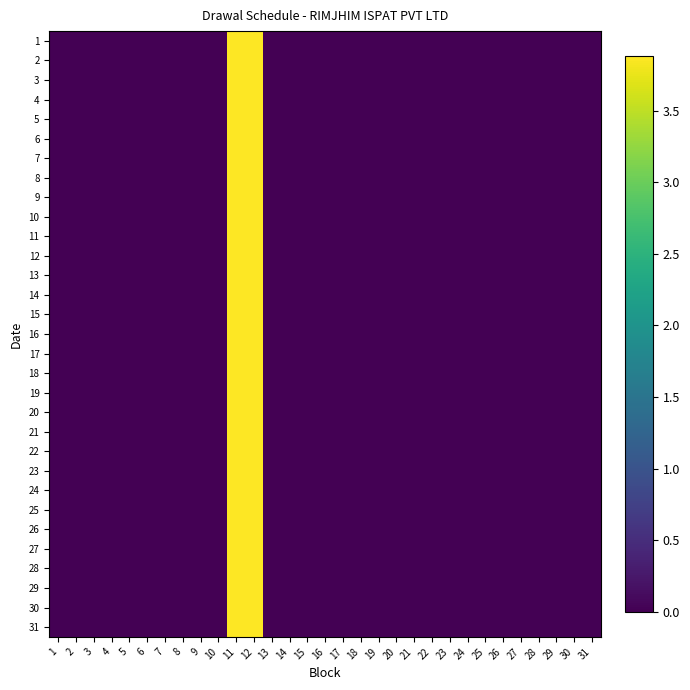

Reading left to right, extract all data points from this chart.

1: 1=0.0	2=0.0	3=0.0	4=0.0	5=0.0	6=0.0	7=0.0	8=0.0	9=0.0	10=0.0	11=3.9	12=3.9	13=0.0	14=0.0	15=0.0	16=0.0	17=0.0	18=0.0	19=0.0	20=0.0	21=0.0	22=0.0	23=0.0	24=0.0	25=0.0	26=0.0	27=0.0	28=0.0	29=0.0	30=0.0	31=0.0
2: 1=0.0	2=0.0	3=0.0	4=0.0	5=0.0	6=0.0	7=0.0	8=0.0	9=0.0	10=0.0	11=3.9	12=3.9	13=0.0	14=0.0	15=0.0	16=0.0	17=0.0	18=0.0	19=0.0	20=0.0	21=0.0	22=0.0	23=0.0	24=0.0	25=0.0	26=0.0	27=0.0	28=0.0	29=0.0	30=0.0	31=0.0
3: 1=0.0	2=0.0	3=0.0	4=0.0	5=0.0	6=0.0	7=0.0	8=0.0	9=0.0	10=0.0	11=3.9	12=3.9	13=0.0	14=0.0	15=0.0	16=0.0	17=0.0	18=0.0	19=0.0	20=0.0	21=0.0	22=0.0	23=0.0	24=0.0	25=0.0	26=0.0	27=0.0	28=0.0	29=0.0	30=0.0	31=0.0
4: 1=0.0	2=0.0	3=0.0	4=0.0	5=0.0	6=0.0	7=0.0	8=0.0	9=0.0	10=0.0	11=3.9	12=3.9	13=0.0	14=0.0	15=0.0	16=0.0	17=0.0	18=0.0	19=0.0	20=0.0	21=0.0	22=0.0	23=0.0	24=0.0	25=0.0	26=0.0	27=0.0	28=0.0	29=0.0	30=0.0	31=0.0
5: 1=0.0	2=0.0	3=0.0	4=0.0	5=0.0	6=0.0	7=0.0	8=0.0	9=0.0	10=0.0	11=3.9	12=3.9	13=0.0	14=0.0	15=0.0	16=0.0	17=0.0	18=0.0	19=0.0	20=0.0	21=0.0	22=0.0	23=0.0	24=0.0	25=0.0	26=0.0	27=0.0	28=0.0	29=0.0	30=0.0	31=0.0
6: 1=0.0	2=0.0	3=0.0	4=0.0	5=0.0	6=0.0	7=0.0	8=0.0	9=0.0	10=0.0	11=3.9	12=3.9	13=0.0	14=0.0	15=0.0	16=0.0	17=0.0	18=0.0	19=0.0	20=0.0	21=0.0	22=0.0	23=0.0	24=0.0	25=0.0	26=0.0	27=0.0	28=0.0	29=0.0	30=0.0	31=0.0
7: 1=0.0	2=0.0	3=0.0	4=0.0	5=0.0	6=0.0	7=0.0	8=0.0	9=0.0	10=0.0	11=3.9	12=3.9	13=0.0	14=0.0	15=0.0	16=0.0	17=0.0	18=0.0	19=0.0	20=0.0	21=0.0	22=0.0	23=0.0	24=0.0	25=0.0	26=0.0	27=0.0	28=0.0	29=0.0	30=0.0	31=0.0
8: 1=0.0	2=0.0	3=0.0	4=0.0	5=0.0	6=0.0	7=0.0	8=0.0	9=0.0	10=0.0	11=3.9	12=3.9	13=0.0	14=0.0	15=0.0	16=0.0	17=0.0	18=0.0	19=0.0	20=0.0	21=0.0	22=0.0	23=0.0	24=0.0	25=0.0	26=0.0	27=0.0	28=0.0	29=0.0	30=0.0	31=0.0
9: 1=0.0	2=0.0	3=0.0	4=0.0	5=0.0	6=0.0	7=0.0	8=0.0	9=0.0	10=0.0	11=3.9	12=3.9	13=0.0	14=0.0	15=0.0	16=0.0	17=0.0	18=0.0	19=0.0	20=0.0	21=0.0	22=0.0	23=0.0	24=0.0	25=0.0	26=0.0	27=0.0	28=0.0	29=0.0	30=0.0	31=0.0
10: 1=0.0	2=0.0	3=0.0	4=0.0	5=0.0	6=0.0	7=0.0	8=0.0	9=0.0	10=0.0	11=3.9	12=3.9	13=0.0	14=0.0	15=0.0	16=0.0	17=0.0	18=0.0	19=0.0	20=0.0	21=0.0	22=0.0	23=0.0	24=0.0	25=0.0	26=0.0	27=0.0	28=0.0	29=0.0	30=0.0	31=0.0
11: 1=0.0	2=0.0	3=0.0	4=0.0	5=0.0	6=0.0	7=0.0	8=0.0	9=0.0	10=0.0	11=3.9	12=3.9	13=0.0	14=0.0	15=0.0	16=0.0	17=0.0	18=0.0	19=0.0	20=0.0	21=0.0	22=0.0	23=0.0	24=0.0	25=0.0	26=0.0	27=0.0	28=0.0	29=0.0	30=0.0	31=0.0
12: 1=0.0	2=0.0	3=0.0	4=0.0	5=0.0	6=0.0	7=0.0	8=0.0	9=0.0	10=0.0	11=3.9	12=3.9	13=0.0	14=0.0	15=0.0	16=0.0	17=0.0	18=0.0	19=0.0	20=0.0	21=0.0	22=0.0	23=0.0	24=0.0	25=0.0	26=0.0	27=0.0	28=0.0	29=0.0	30=0.0	31=0.0
13: 1=0.0	2=0.0	3=0.0	4=0.0	5=0.0	6=0.0	7=0.0	8=0.0	9=0.0	10=0.0	11=3.9	12=3.9	13=0.0	14=0.0	15=0.0	16=0.0	17=0.0	18=0.0	19=0.0	20=0.0	21=0.0	22=0.0	23=0.0	24=0.0	25=0.0	26=0.0	27=0.0	28=0.0	29=0.0	30=0.0	31=0.0
14: 1=0.0	2=0.0	3=0.0	4=0.0	5=0.0	6=0.0	7=0.0	8=0.0	9=0.0	10=0.0	11=3.9	12=3.9	13=0.0	14=0.0	15=0.0	16=0.0	17=0.0	18=0.0	19=0.0	20=0.0	21=0.0	22=0.0	23=0.0	24=0.0	25=0.0	26=0.0	27=0.0	28=0.0	29=0.0	30=0.0	31=0.0
15: 1=0.0	2=0.0	3=0.0	4=0.0	5=0.0	6=0.0	7=0.0	8=0.0	9=0.0	10=0.0	11=3.9	12=3.9	13=0.0	14=0.0	15=0.0	16=0.0	17=0.0	18=0.0	19=0.0	20=0.0	21=0.0	22=0.0	23=0.0	24=0.0	25=0.0	26=0.0	27=0.0	28=0.0	29=0.0	30=0.0	31=0.0
16: 1=0.0	2=0.0	3=0.0	4=0.0	5=0.0	6=0.0	7=0.0	8=0.0	9=0.0	10=0.0	11=3.9	12=3.9	13=0.0	14=0.0	15=0.0	16=0.0	17=0.0	18=0.0	19=0.0	20=0.0	21=0.0	22=0.0	23=0.0	24=0.0	25=0.0	26=0.0	27=0.0	28=0.0	29=0.0	30=0.0	31=0.0
17: 1=0.0	2=0.0	3=0.0	4=0.0	5=0.0	6=0.0	7=0.0	8=0.0	9=0.0	10=0.0	11=3.9	12=3.9	13=0.0	14=0.0	15=0.0	16=0.0	17=0.0	18=0.0	19=0.0	20=0.0	21=0.0	22=0.0	23=0.0	24=0.0	25=0.0	26=0.0	27=0.0	28=0.0	29=0.0	30=0.0	31=0.0
18: 1=0.0	2=0.0	3=0.0	4=0.0	5=0.0	6=0.0	7=0.0	8=0.0	9=0.0	10=0.0	11=3.9	12=3.9	13=0.0	14=0.0	15=0.0	16=0.0	17=0.0	18=0.0	19=0.0	20=0.0	21=0.0	22=0.0	23=0.0	24=0.0	25=0.0	26=0.0	27=0.0	28=0.0	29=0.0	30=0.0	31=0.0
19: 1=0.0	2=0.0	3=0.0	4=0.0	5=0.0	6=0.0	7=0.0	8=0.0	9=0.0	10=0.0	11=3.9	12=3.9	13=0.0	14=0.0	15=0.0	16=0.0	17=0.0	18=0.0	19=0.0	20=0.0	21=0.0	22=0.0	23=0.0	24=0.0	25=0.0	26=0.0	27=0.0	28=0.0	29=0.0	30=0.0	31=0.0
20: 1=0.0	2=0.0	3=0.0	4=0.0	5=0.0	6=0.0	7=0.0	8=0.0	9=0.0	10=0.0	11=3.9	12=3.9	13=0.0	14=0.0	15=0.0	16=0.0	17=0.0	18=0.0	19=0.0	20=0.0	21=0.0	22=0.0	23=0.0	24=0.0	25=0.0	26=0.0	27=0.0	28=0.0	29=0.0	30=0.0	31=0.0
21: 1=0.0	2=0.0	3=0.0	4=0.0	5=0.0	6=0.0	7=0.0	8=0.0	9=0.0	10=0.0	11=3.9	12=3.9	13=0.0	14=0.0	15=0.0	16=0.0	17=0.0	18=0.0	19=0.0	20=0.0	21=0.0	22=0.0	23=0.0	24=0.0	25=0.0	26=0.0	27=0.0	28=0.0	29=0.0	30=0.0	31=0.0
22: 1=0.0	2=0.0	3=0.0	4=0.0	5=0.0	6=0.0	7=0.0	8=0.0	9=0.0	10=0.0	11=3.9	12=3.9	13=0.0	14=0.0	15=0.0	16=0.0	17=0.0	18=0.0	19=0.0	20=0.0	21=0.0	22=0.0	23=0.0	24=0.0	25=0.0	26=0.0	27=0.0	28=0.0	29=0.0	30=0.0	31=0.0
23: 1=0.0	2=0.0	3=0.0	4=0.0	5=0.0	6=0.0	7=0.0	8=0.0	9=0.0	10=0.0	11=3.9	12=3.9	13=0.0	14=0.0	15=0.0	16=0.0	17=0.0	18=0.0	19=0.0	20=0.0	21=0.0	22=0.0	23=0.0	24=0.0	25=0.0	26=0.0	27=0.0	28=0.0	29=0.0	30=0.0	31=0.0
24: 1=0.0	2=0.0	3=0.0	4=0.0	5=0.0	6=0.0	7=0.0	8=0.0	9=0.0	10=0.0	11=3.9	12=3.9	13=0.0	14=0.0	15=0.0	16=0.0	17=0.0	18=0.0	19=0.0	20=0.0	21=0.0	22=0.0	23=0.0	24=0.0	25=0.0	26=0.0	27=0.0	28=0.0	29=0.0	30=0.0	31=0.0
25: 1=0.0	2=0.0	3=0.0	4=0.0	5=0.0	6=0.0	7=0.0	8=0.0	9=0.0	10=0.0	11=3.9	12=3.9	13=0.0	14=0.0	15=0.0	16=0.0	17=0.0	18=0.0	19=0.0	20=0.0	21=0.0	22=0.0	23=0.0	24=0.0	25=0.0	26=0.0	27=0.0	28=0.0	29=0.0	30=0.0	31=0.0
26: 1=0.0	2=0.0	3=0.0	4=0.0	5=0.0	6=0.0	7=0.0	8=0.0	9=0.0	10=0.0	11=3.9	12=3.9	13=0.0	14=0.0	15=0.0	16=0.0	17=0.0	18=0.0	19=0.0	20=0.0	21=0.0	22=0.0	23=0.0	24=0.0	25=0.0	26=0.0	27=0.0	28=0.0	29=0.0	30=0.0	31=0.0
27: 1=0.0	2=0.0	3=0.0	4=0.0	5=0.0	6=0.0	7=0.0	8=0.0	9=0.0	10=0.0	11=3.9	12=3.9	13=0.0	14=0.0	15=0.0	16=0.0	17=0.0	18=0.0	19=0.0	20=0.0	21=0.0	22=0.0	23=0.0	24=0.0	25=0.0	26=0.0	27=0.0	28=0.0	29=0.0	30=0.0	31=0.0
28: 1=0.0	2=0.0	3=0.0	4=0.0	5=0.0	6=0.0	7=0.0	8=0.0	9=0.0	10=0.0	11=3.9	12=3.9	13=0.0	14=0.0	15=0.0	16=0.0	17=0.0	18=0.0	19=0.0	20=0.0	21=0.0	22=0.0	23=0.0	24=0.0	25=0.0	26=0.0	27=0.0	28=0.0	29=0.0	30=0.0	31=0.0
29: 1=0.0	2=0.0	3=0.0	4=0.0	5=0.0	6=0.0	7=0.0	8=0.0	9=0.0	10=0.0	11=3.9	12=3.9	13=0.0	14=0.0	15=0.0	16=0.0	17=0.0	18=0.0	19=0.0	20=0.0	21=0.0	22=0.0	23=0.0	24=0.0	25=0.0	26=0.0	27=0.0	28=0.0	29=0.0	30=0.0	31=0.0
30: 1=0.0	2=0.0	3=0.0	4=0.0	5=0.0	6=0.0	7=0.0	8=0.0	9=0.0	10=0.0	11=3.9	12=3.9	13=0.0	14=0.0	15=0.0	16=0.0	17=0.0	18=0.0	19=0.0	20=0.0	21=0.0	22=0.0	23=0.0	24=0.0	25=0.0	26=0.0	27=0.0	28=0.0	29=0.0	30=0.0	31=0.0
31: 1=0.0	2=0.0	3=0.0	4=0.0	5=0.0	6=0.0	7=0.0	8=0.0	9=0.0	10=0.0	11=3.9	12=3.9	13=0.0	14=0.0	15=0.0	16=0.0	17=0.0	18=0.0	19=0.0	20=0.0	21=0.0	22=0.0	23=0.0	24=0.0	25=0.0	26=0.0	27=0.0	28=0.0	29=0.0	30=0.0	31=0.0